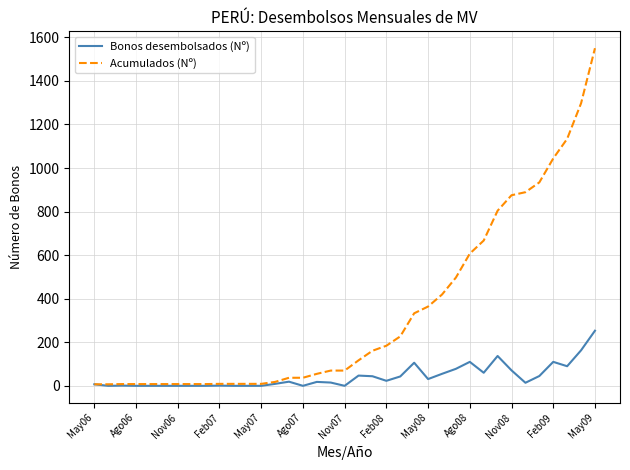

What is the highest value of the Bonos desembolsados (Nº) series?

253